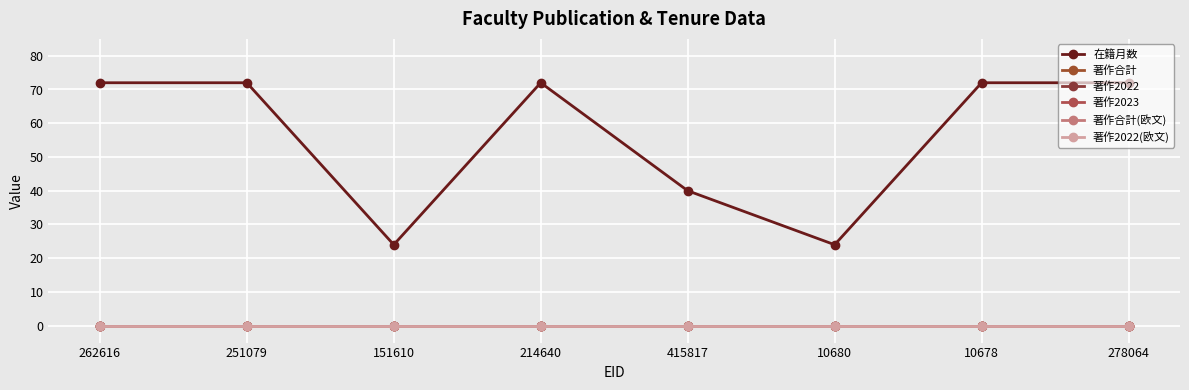

How many lines are shown in the chart?

6